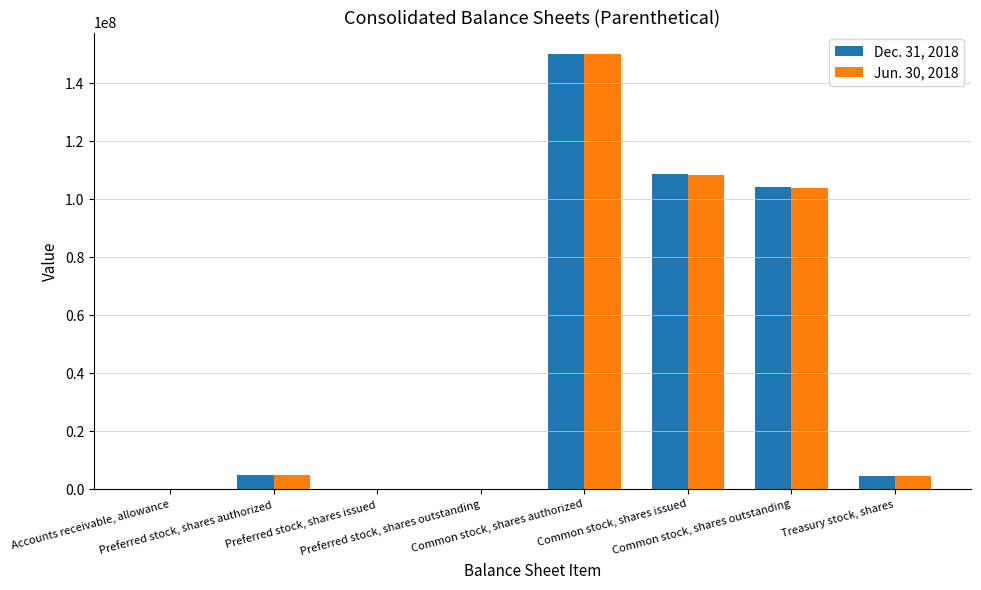

What is the maximum value shown in the chart?

150000000